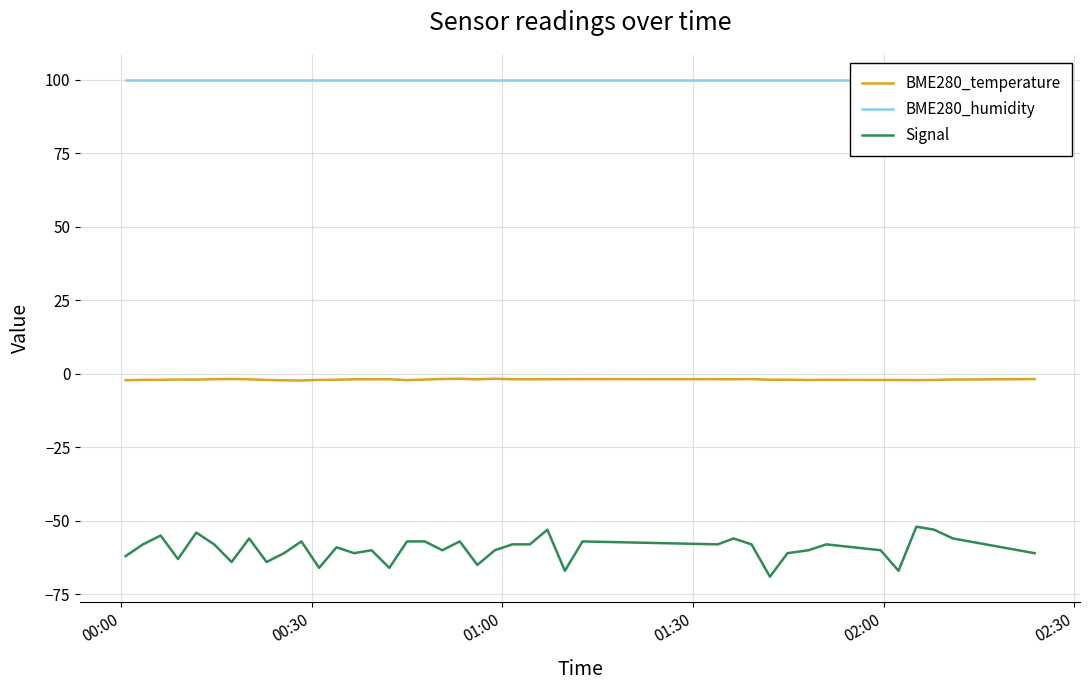

True or false: Signal and BME280_temperature cross at least once.

False